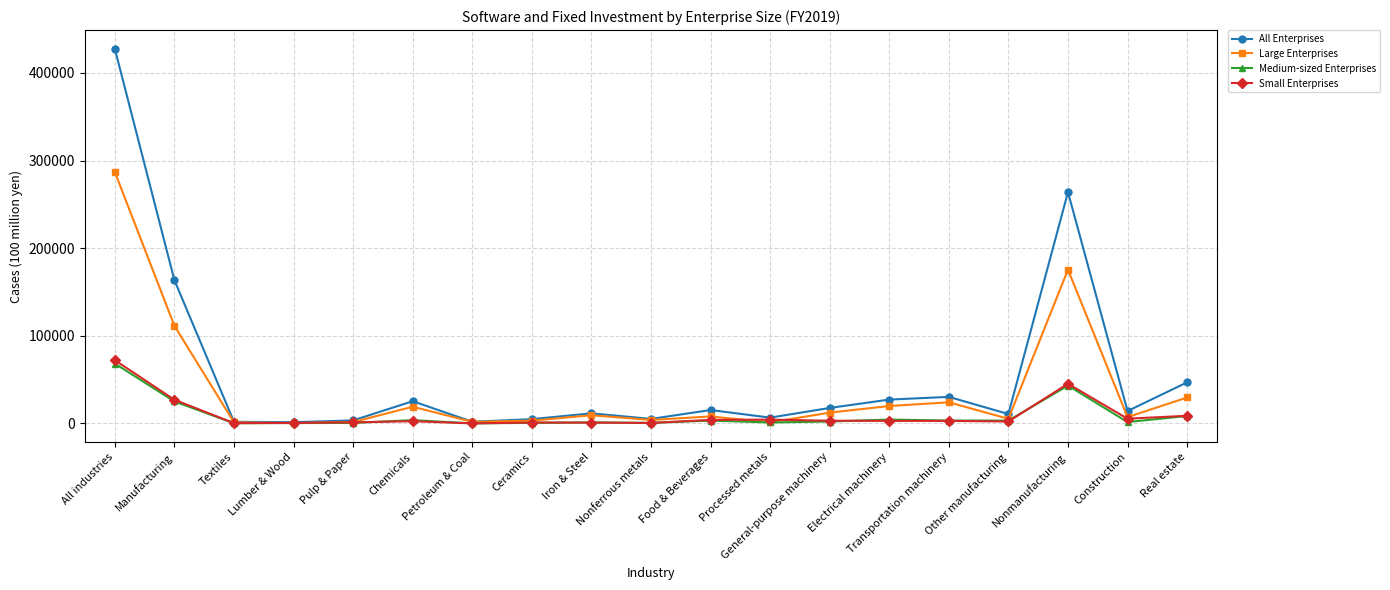

Is it true that All Enterprises equals 46893 at Real estate?

True